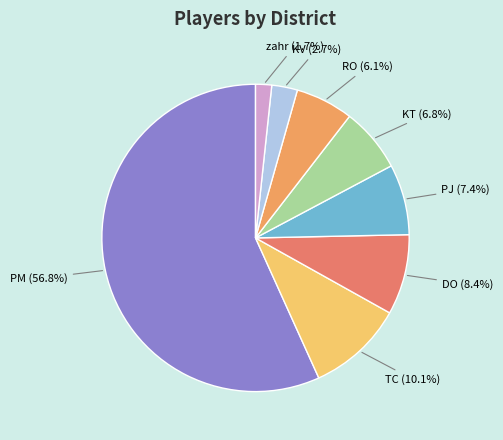

Count the number of slices in the pie.

8